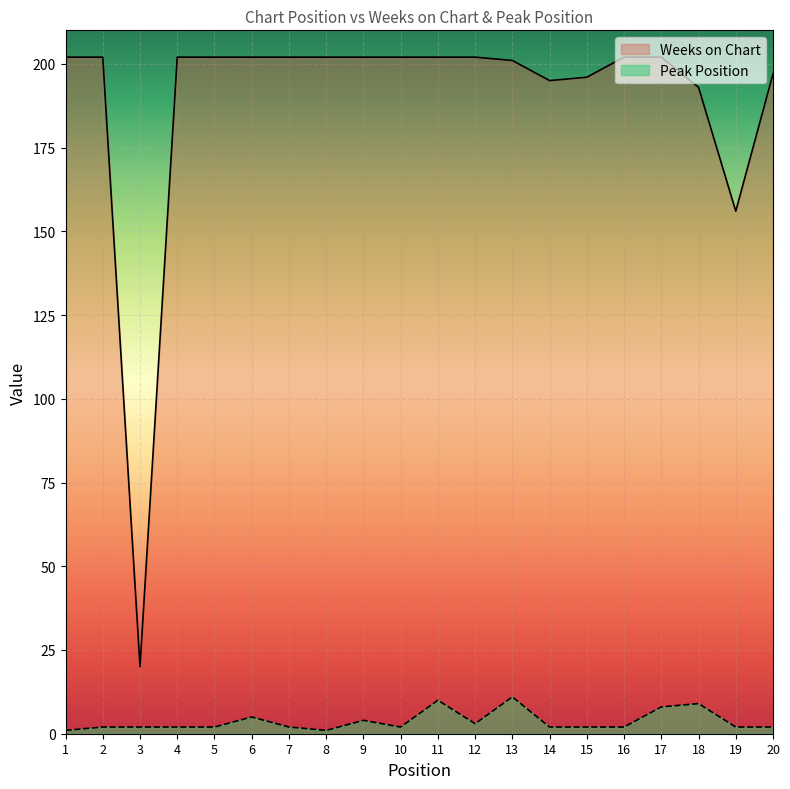

How many lines are shown in the chart?

2